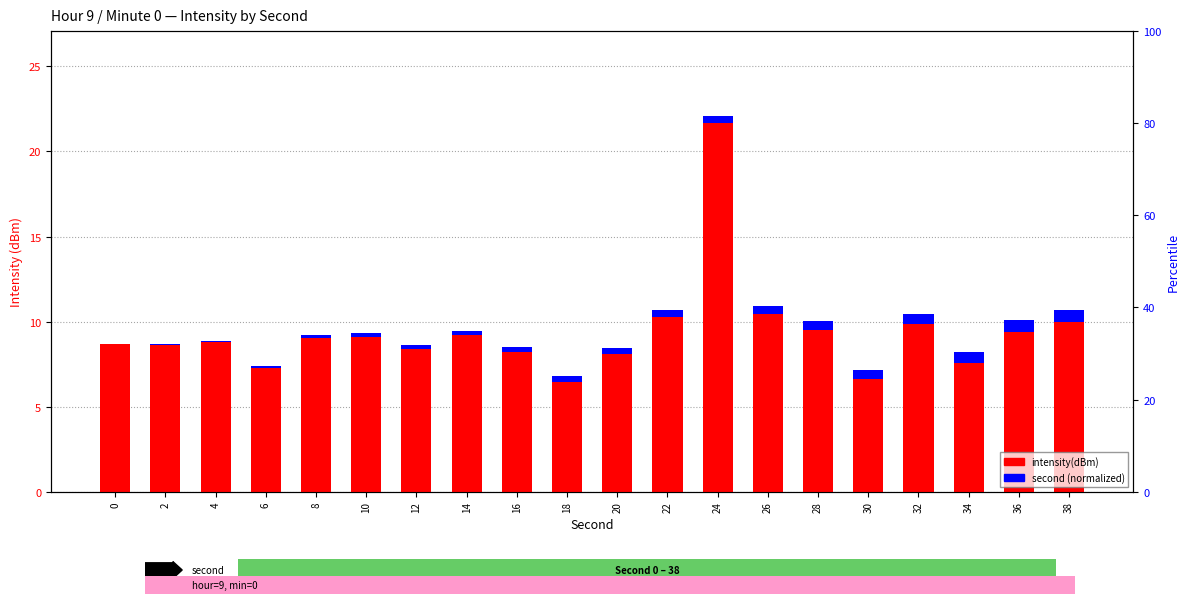

Is it true that intensity(dBm) equals 8.8 at 4?

True